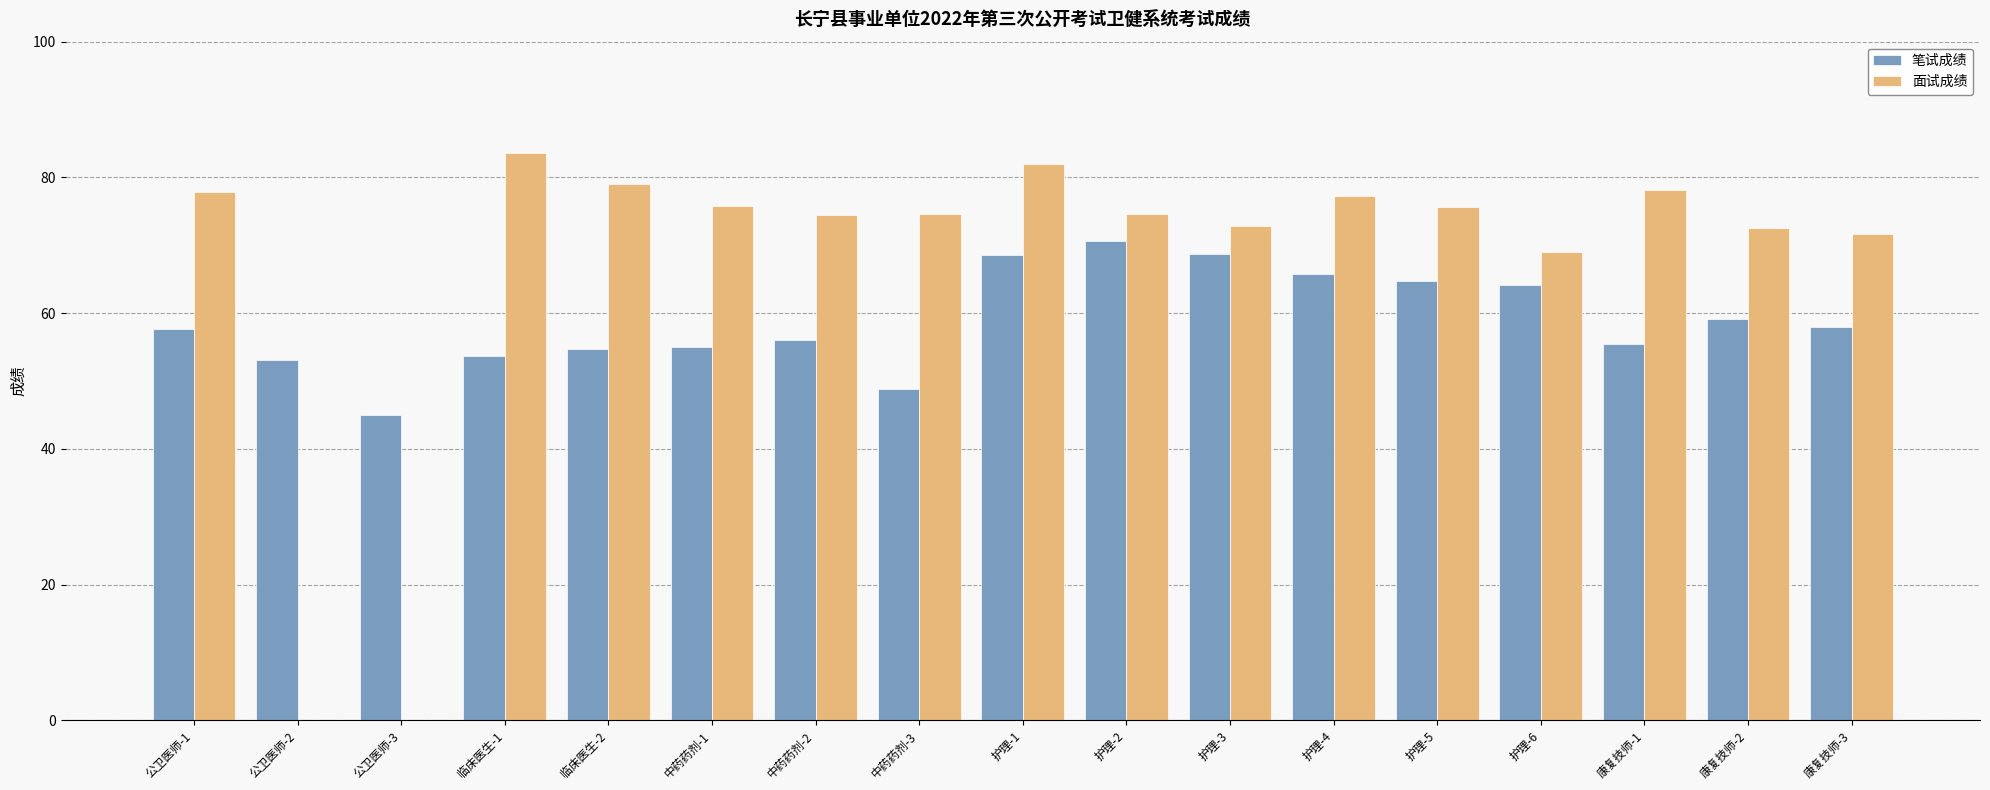

Which series changed the most between 中药药剂-2 and 护理-2?

笔试成绩